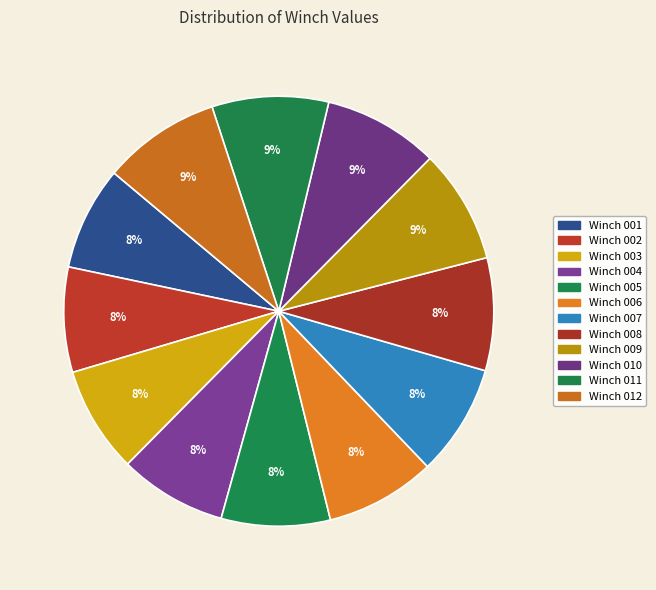

What is the ratio of the value at Winch 012 to the value at Winch 011?

1.0